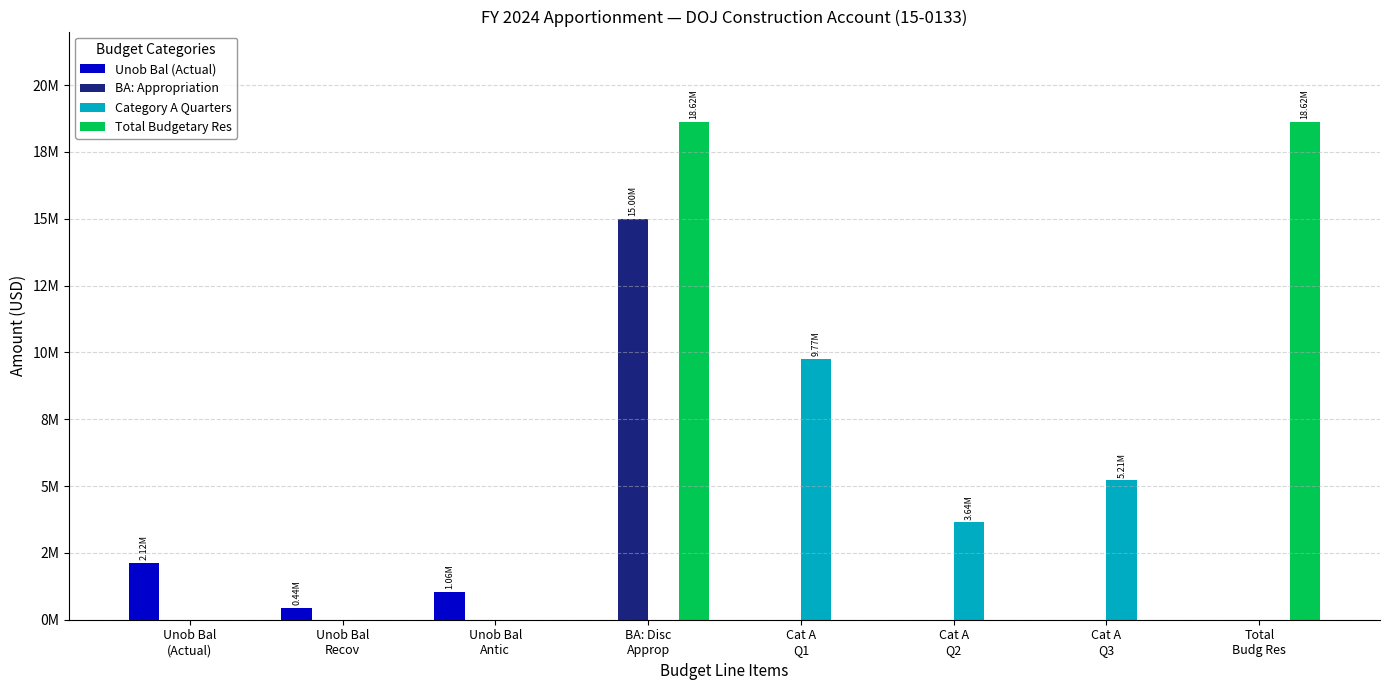

What are all the series names shown in the legend?

Unob Bal (Actual), BA: Appropriation, Category A Quarters, Total Budgetary Res